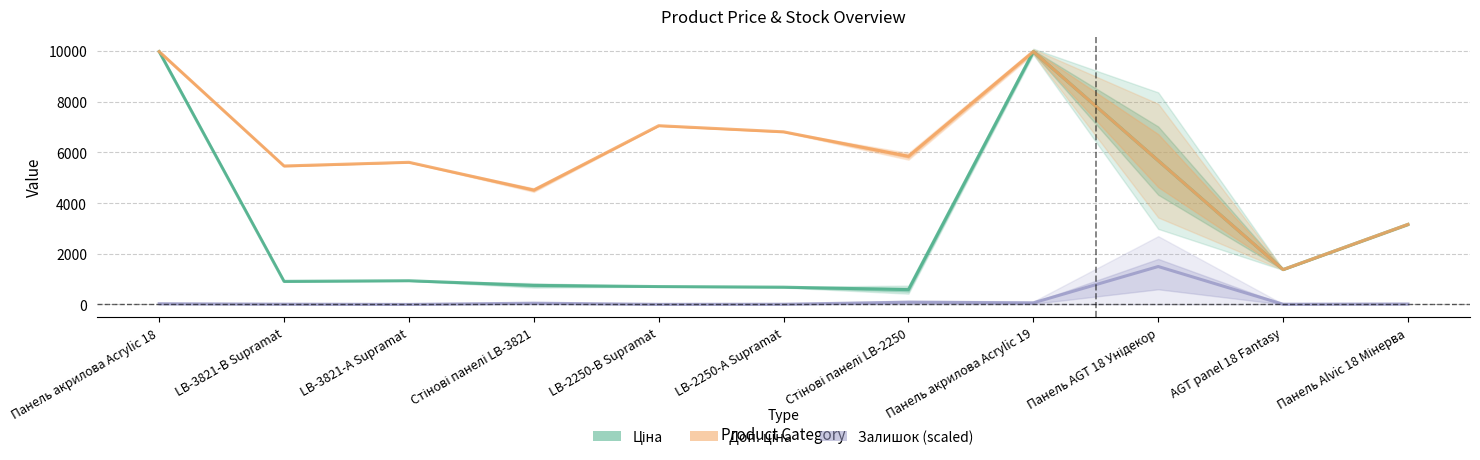

In Ціна, how many points are higher than both neighbors (excluding endpoints)?

2